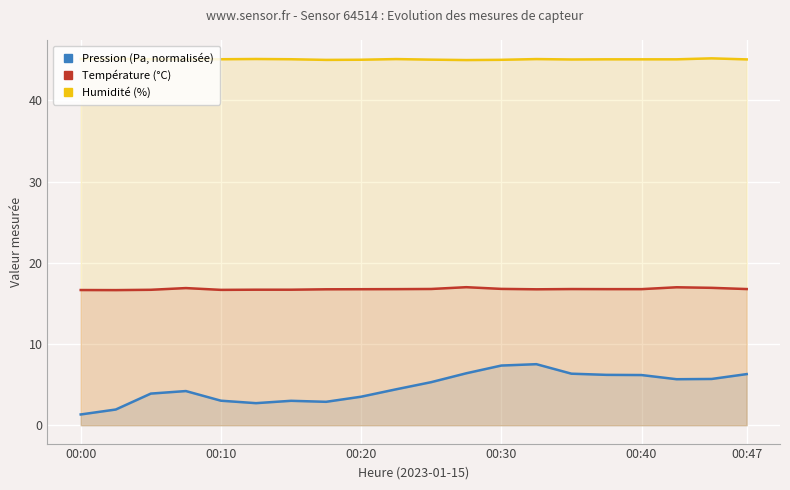

What is the difference between the maximum and minimum values in the Pression (Pa, normalisée) series?

6.2